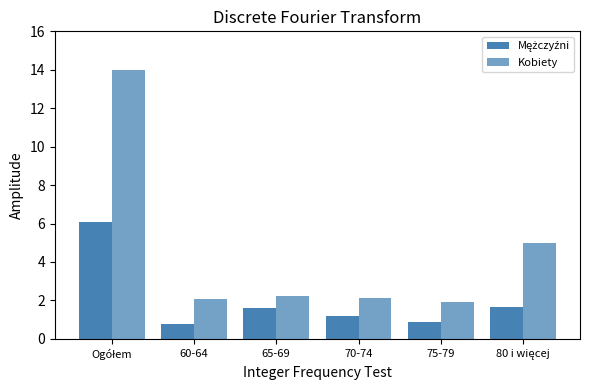

Which category has the lowest value across all series?

60-64